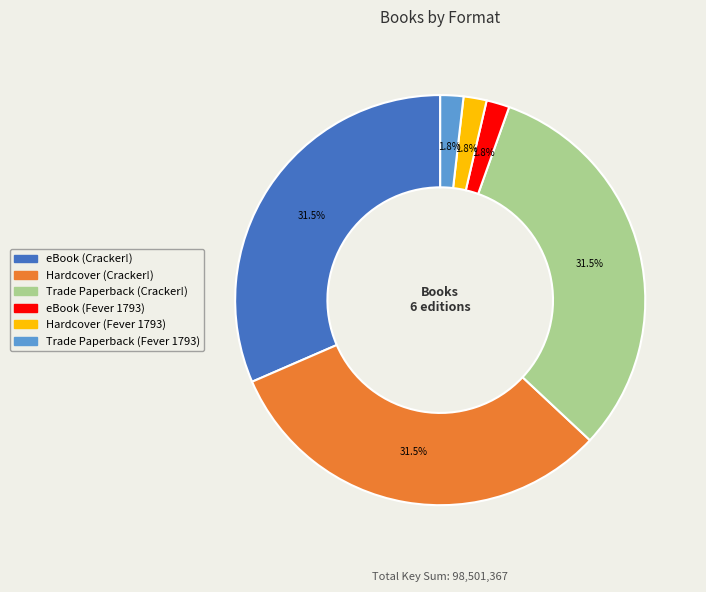

Is it true that eBook (Fever 1793) is 15% of the pie?

False